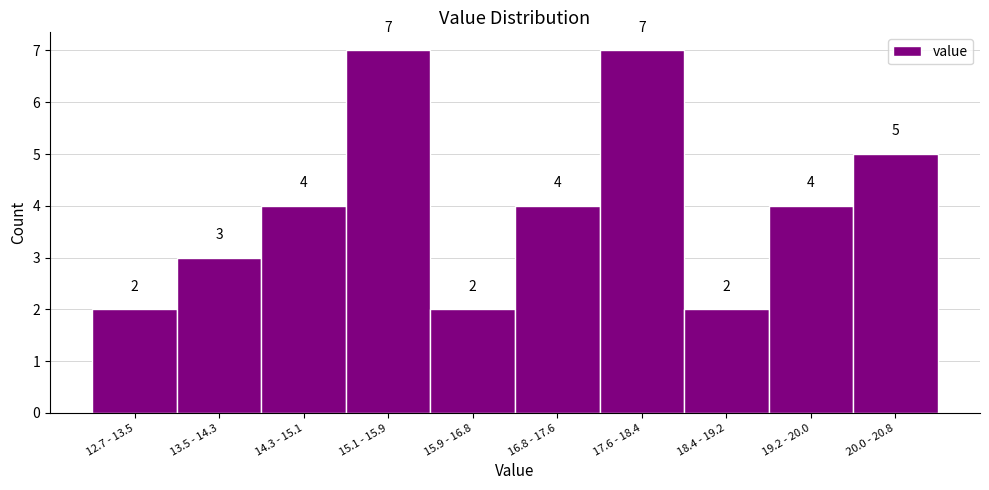

Reading left to right, list all the values displayed in this chart.

2	3	4	7	2	4	7	2	4	5